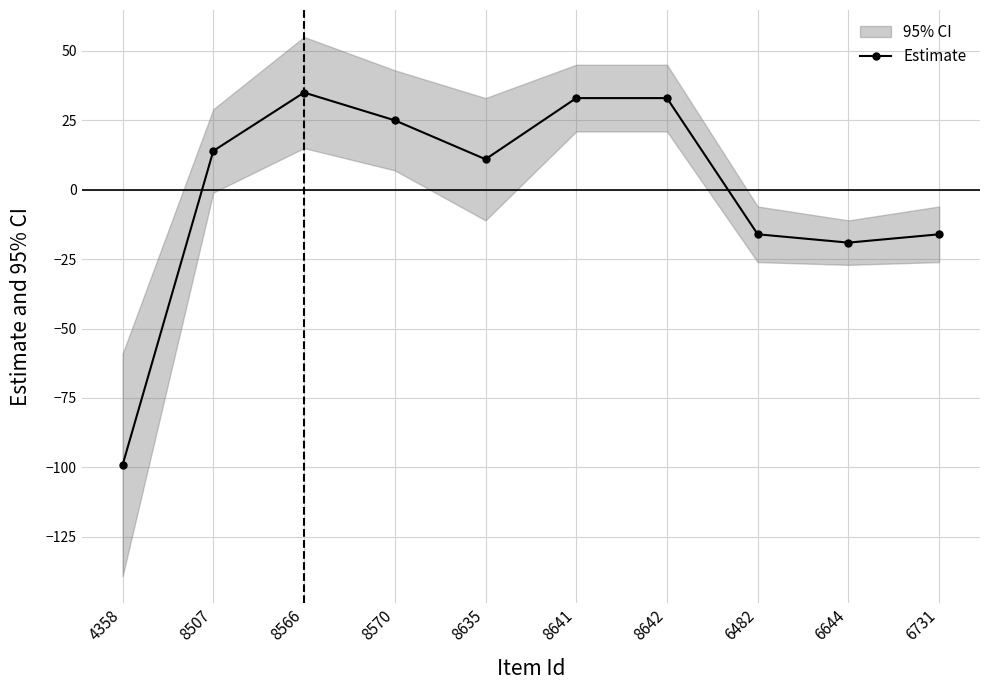

Reading left to right, transcribe all the data shown in this chart.

-99.1	13.9	34.9	24.9	10.9	32.9	32.9	-16.1	-19.1	-16.1